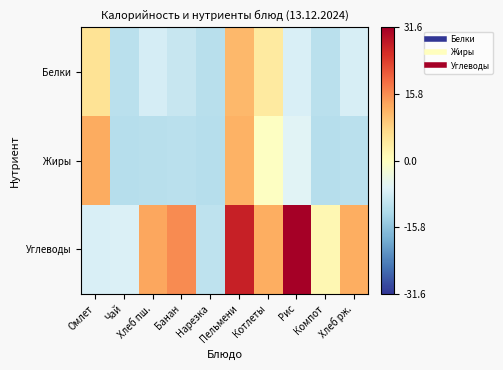

What is the total value across all series at Хлеб пш.?

-5.1